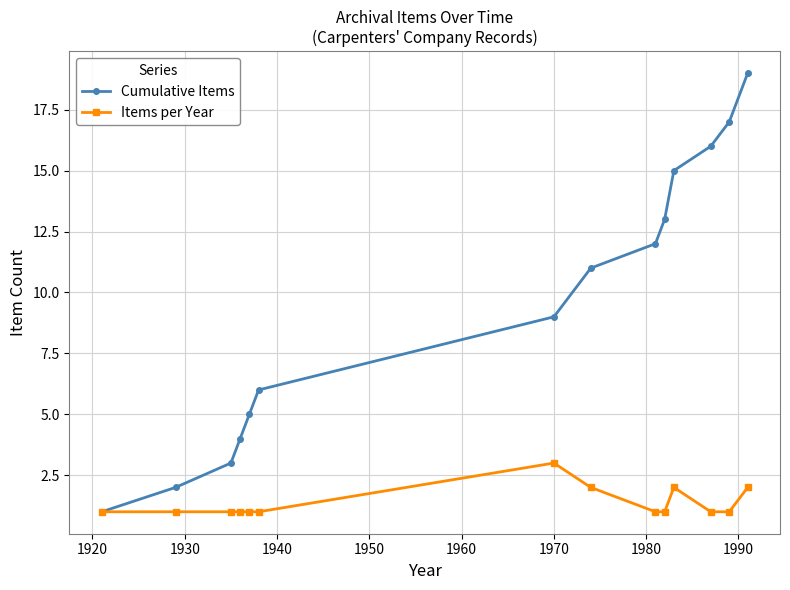

Reading left to right, list all the values displayed in this chart.

Cumulative Items: 1	2	3	4	5	6	9	11	12	13	15	16	17	19
Items per Year: 1	1	1	1	1	1	3	2	1	1	2	1	1	2